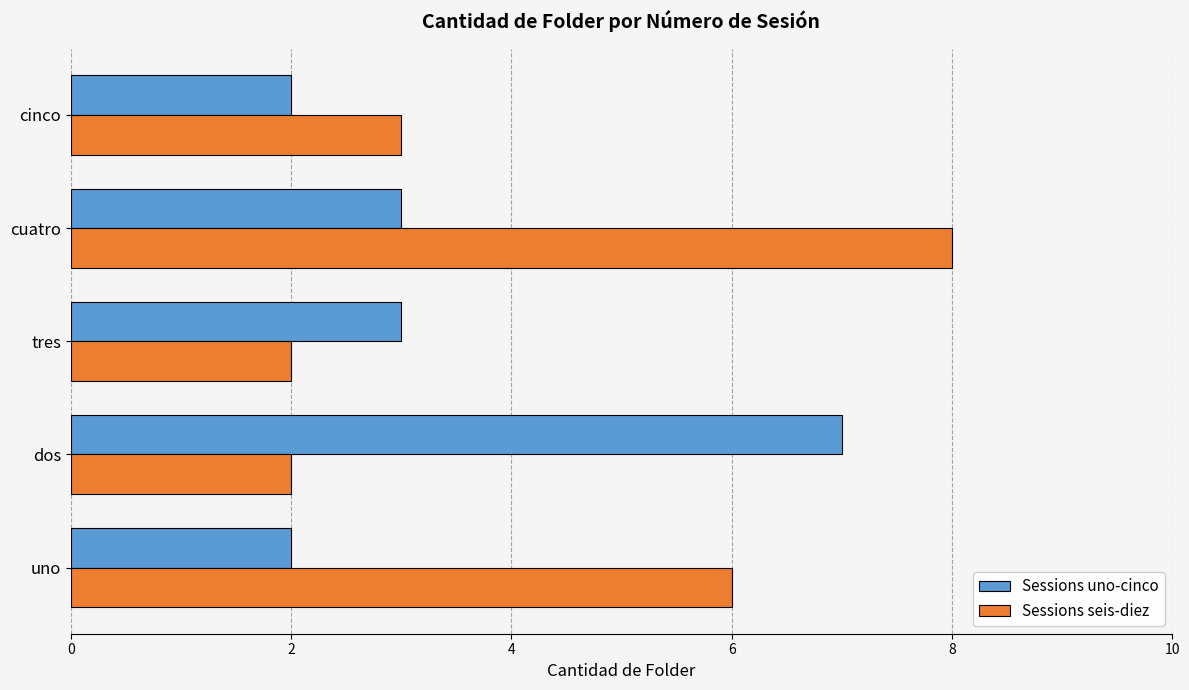

Is the value of Sessions seis-diez at uno greater than the value of Sessions uno-cinco at dos?

No